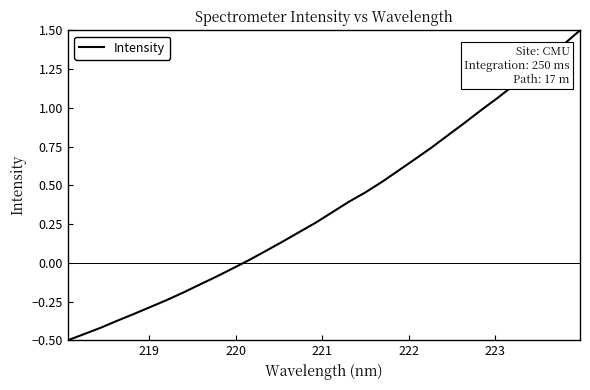

What is the difference between the maximum and minimum values?

2.0